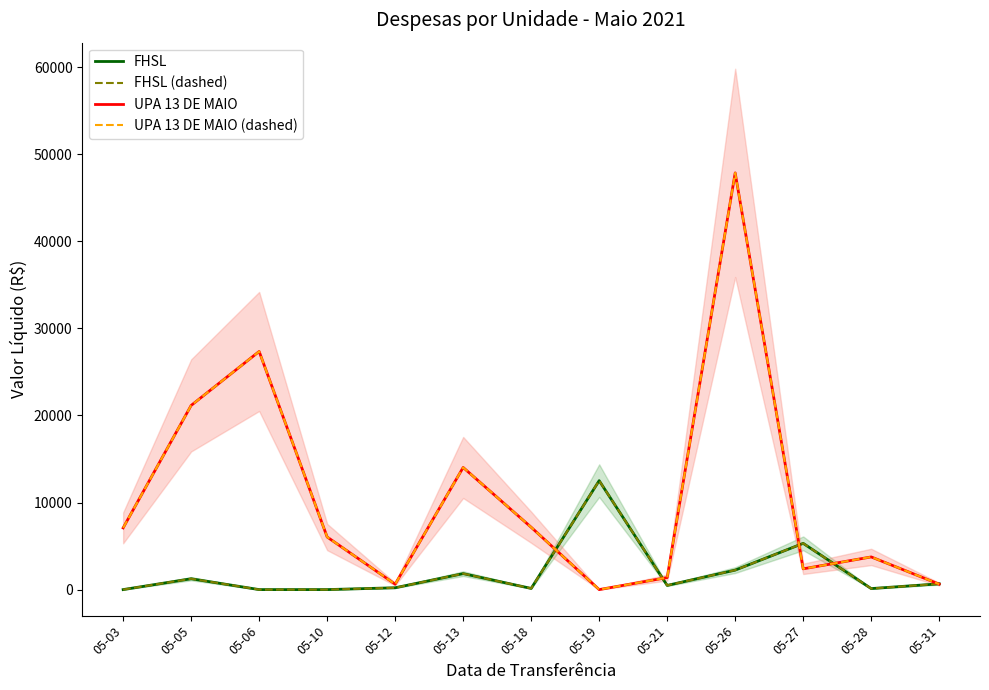

What is the average value of the FHSL (dashed) series?

1903.0